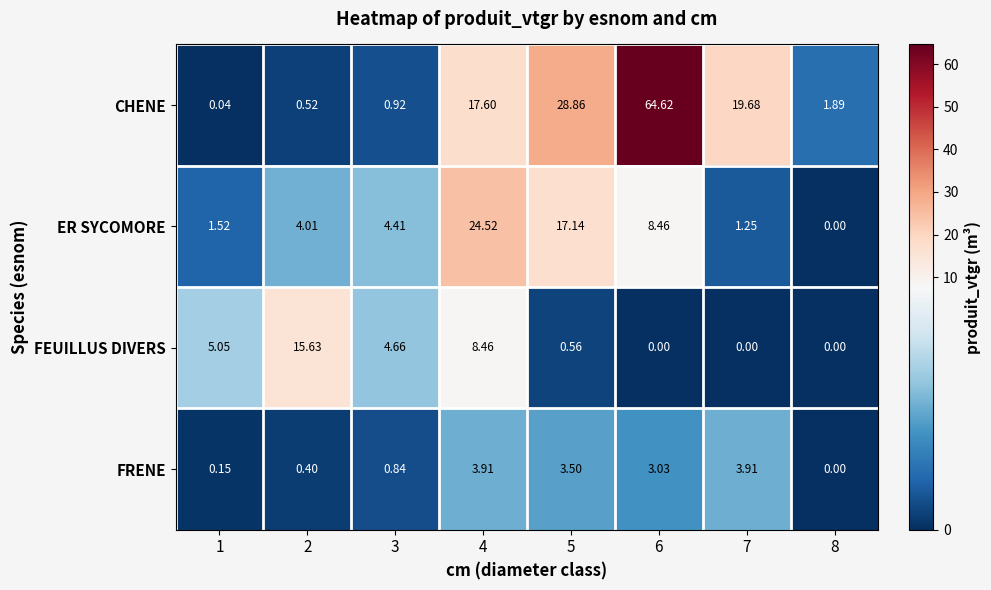

List the series in order of their overall mean, highest first.

CHENE, ER SYCOMORE, FEUILLUS DIVERS, FRENE